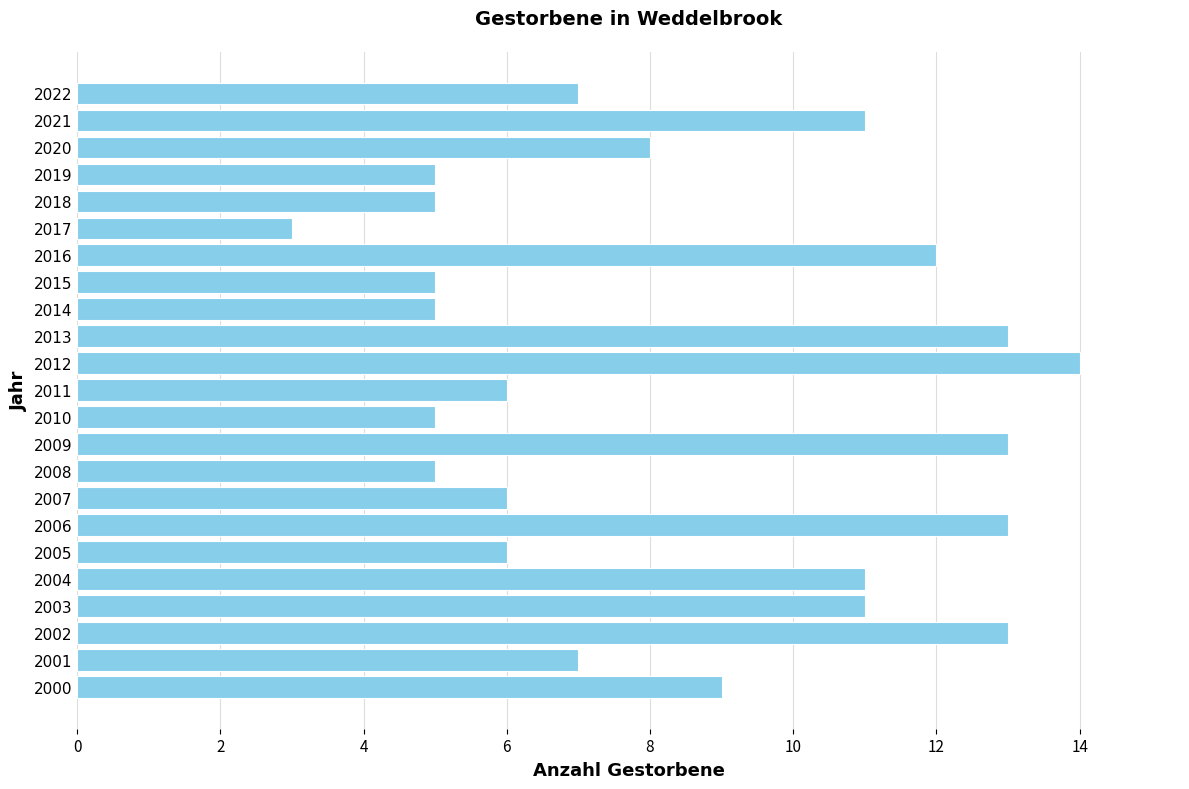

What is the approximate value at 2019?

5